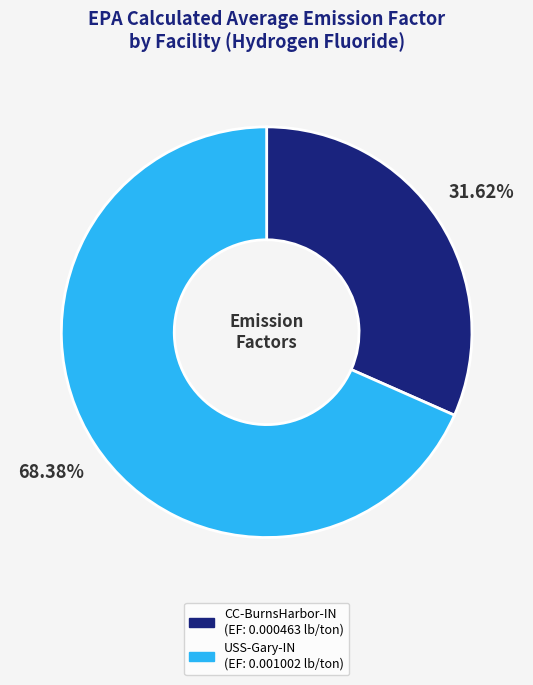

What portion of the pie excludes USS-Gary-IN?

31.6%